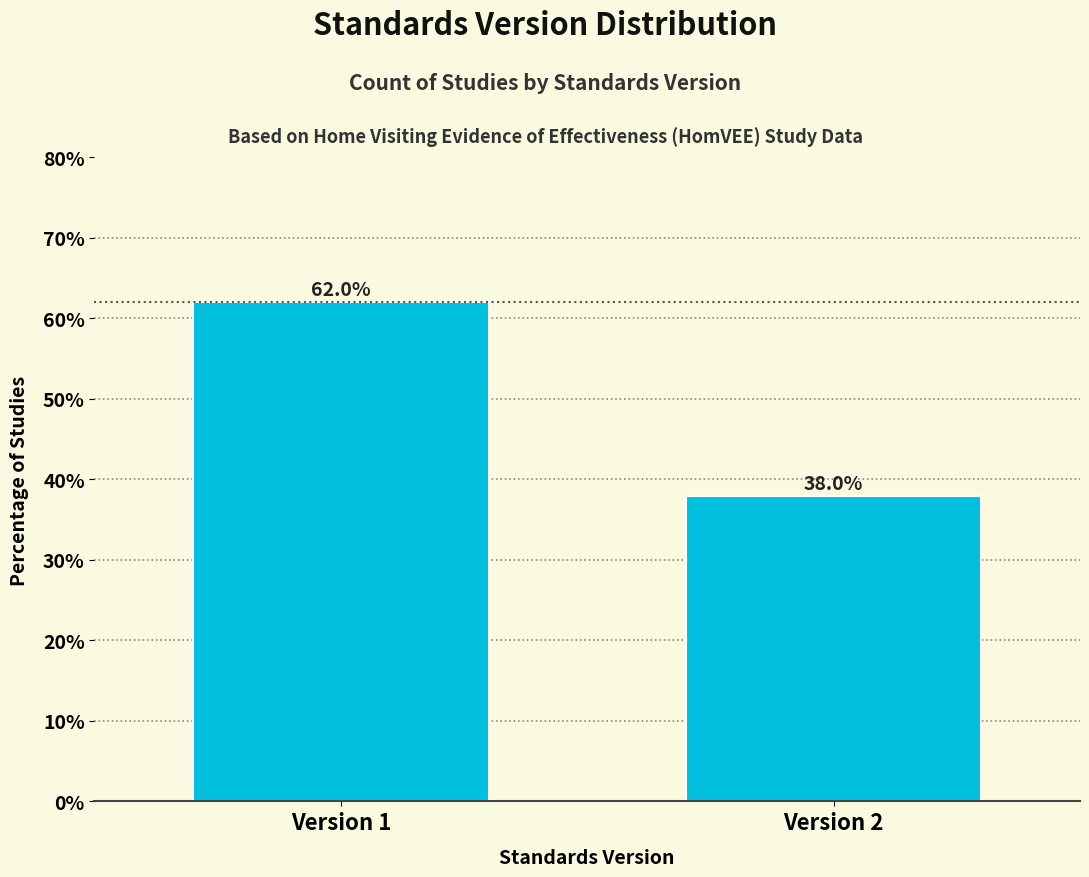

Reading left to right, list all the values displayed in this chart.

Version 1=62.0	Version 2=38.0